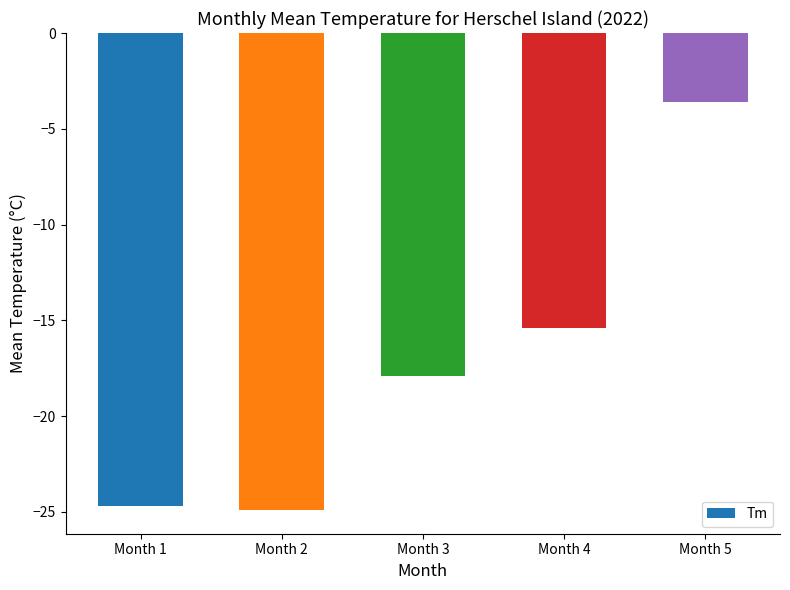

What is the value of the 4th bar from the left?

-15.4